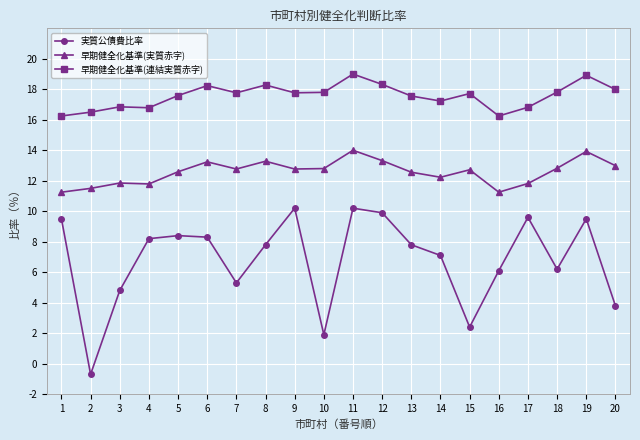

What is the value of the 実質公債費比率 point at the 9th from the left?

10.2